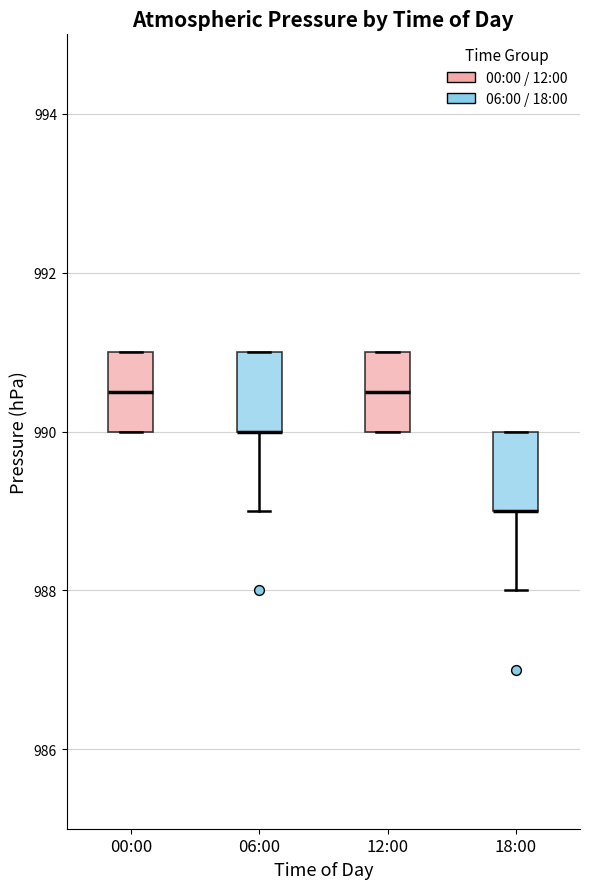

Reading left to right, read every box against the y-axis: the position of its median line, the range the box covers, and the ends of its whiskers. The values are not printed on the chart, so give them approximately, as read against the axis.

00:00: median 990.6, box 990.0 to 991.0, whiskers 990.0 to 991.0
06:00: median 990.0 (drawn on the box's lower edge), box 990.0 to 991.0, whiskers 989.0 to 991.0
12:00: median 990.6, box 990.0 to 991.0, whiskers 990.0 to 991.0
18:00: median 989.0 (drawn on the box's lower edge), box 989.0 to 990.0, whiskers 988.0 to 990.0